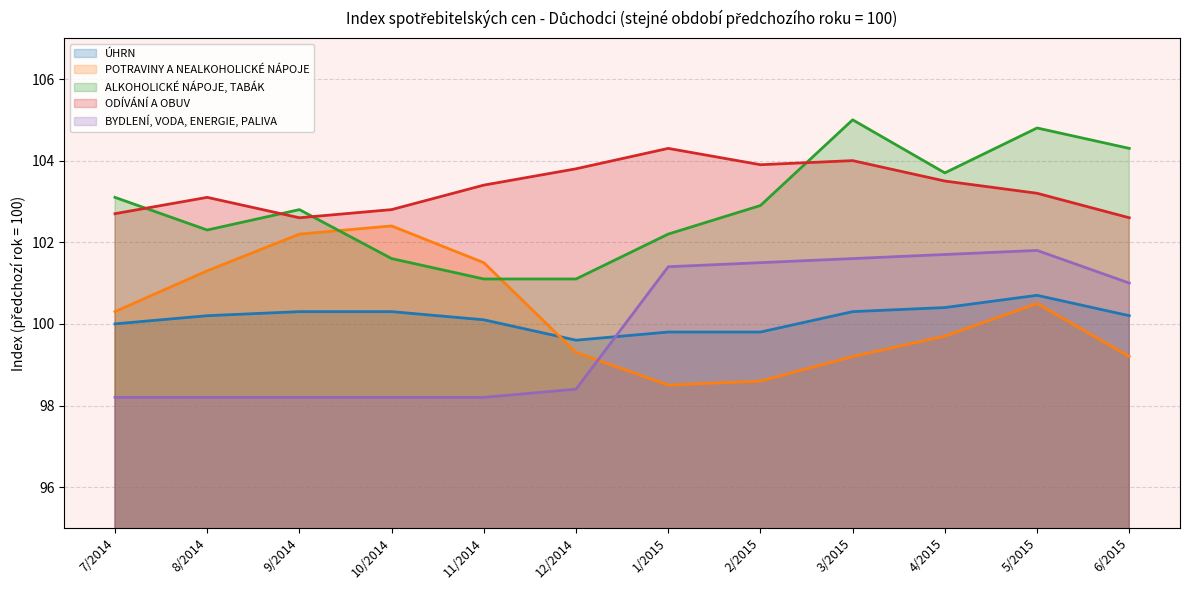

What is the difference between the maximum and second lowest values in the BYDLENÍ, VODA, ENERGIE, PALIVA series?

3.6